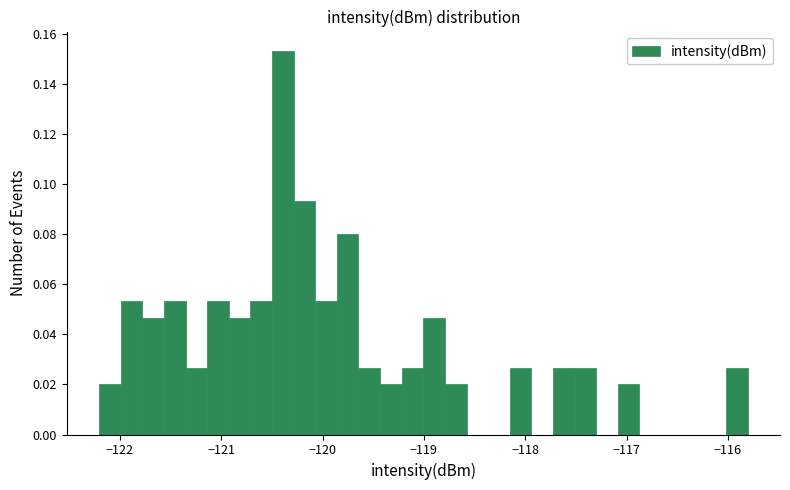

Read against the x-axis, roughly where is the centre of the tallest bar?

-120.4